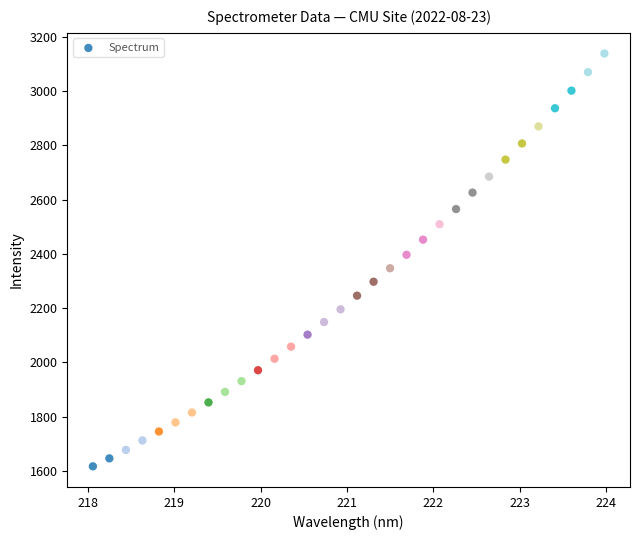

What is the range of X values (max minus min)?

5.9